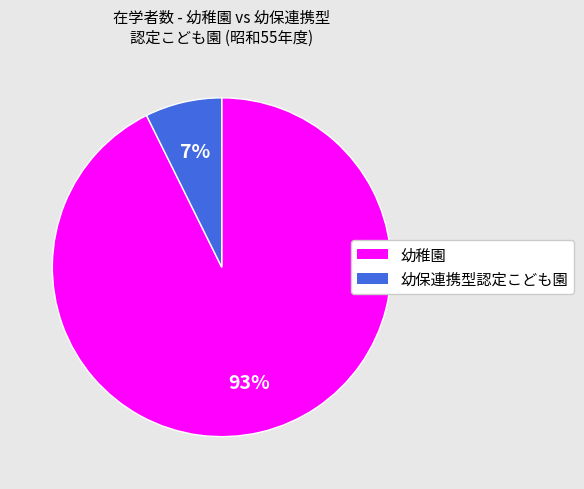

How many segments does this pie chart have?

2